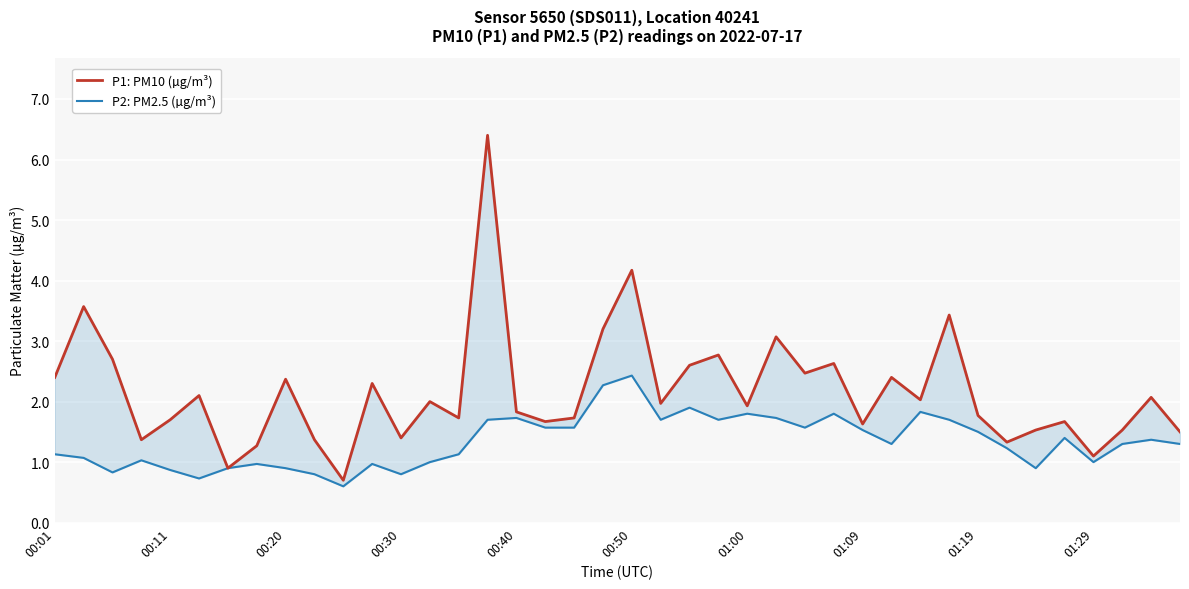

What is the difference between the P1: PM10 (µg/m³) values at 28 and 01:00?

0.7